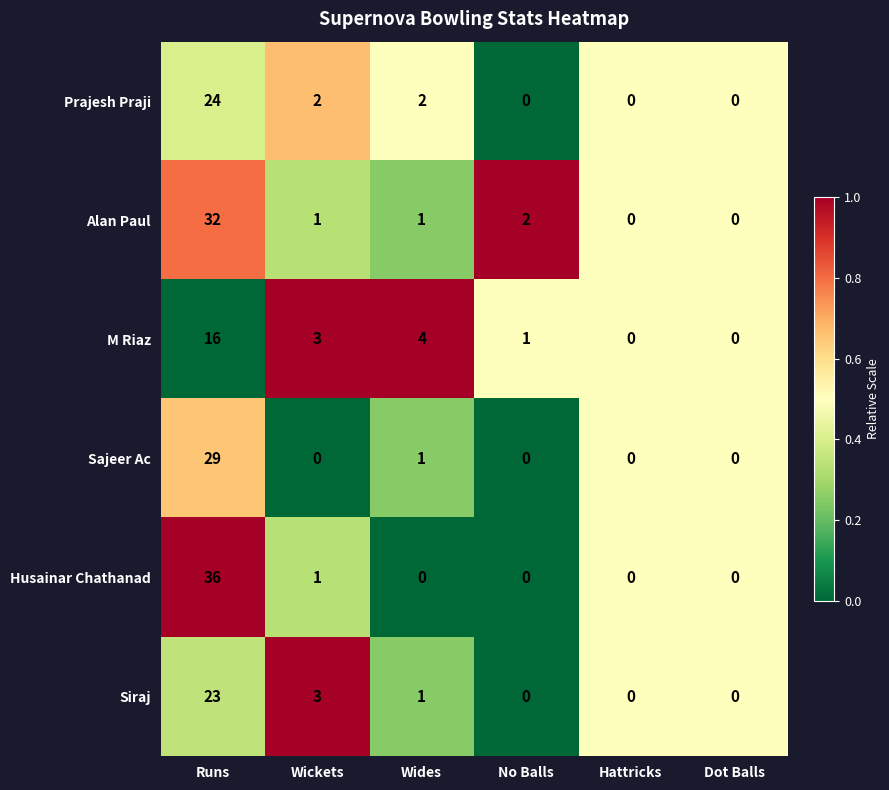

How many series are shown in this chart?

6